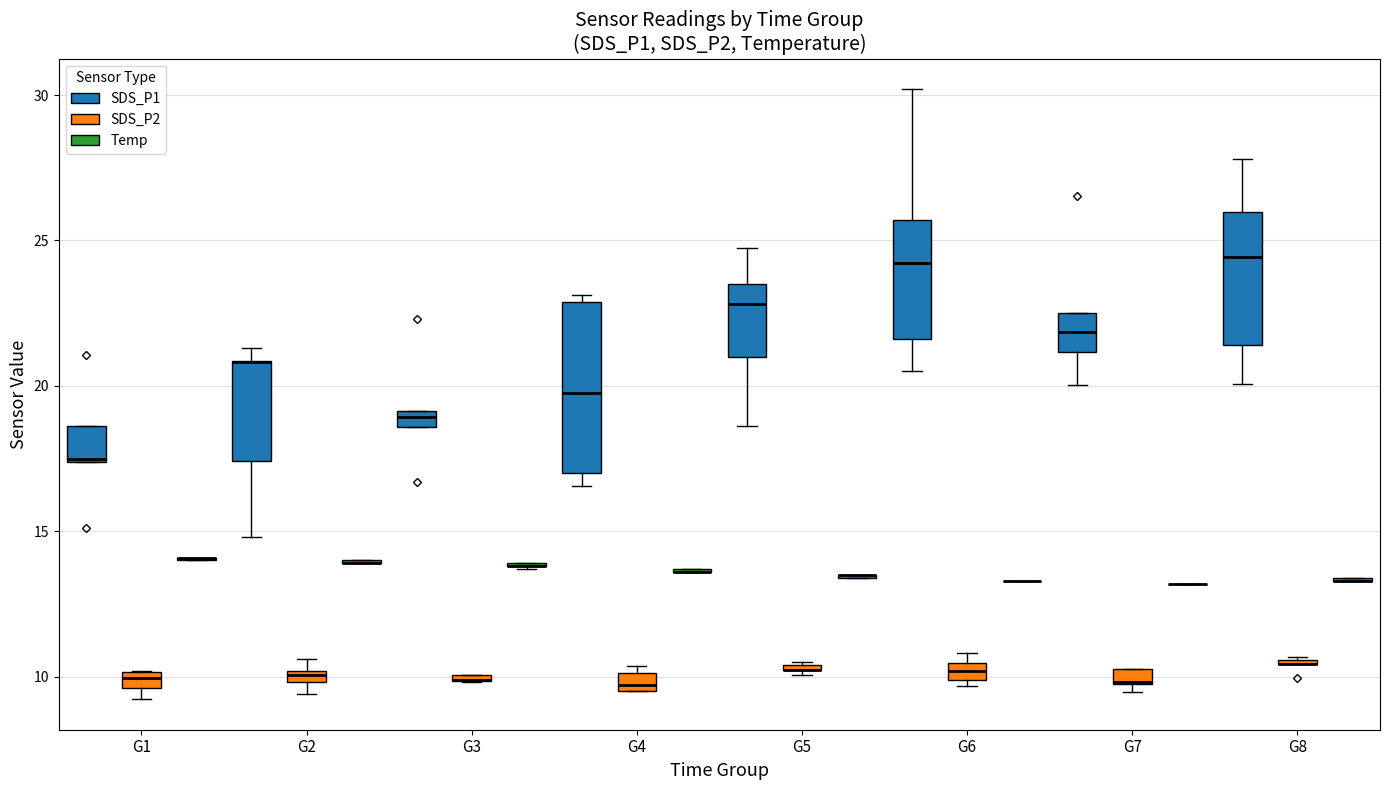

Reading left to right, what are all the values shown in this chart?

SDS_P1: 0=18.6	1=17.4	2=17.5	3=15.1	4=21.1	5=21.3	6=20.8	7=17.4	8=20.9	9=14.8	10=16.7	11=18.6	12=19.1	13=18.9	14=22.3	15=23.1	16=17.0	17=16.6	18=19.8	19=22.9	20=21.0	21=18.6	22=23.5	23=22.8	24=24.7	25=25.7	26=20.5	27=24.2	28=21.6	29=30.2	30=21.2	31=22.5	32=21.9	33=20.0	34=26.5	35=24.4	36=21.4	37=20.1	38=26.0	39=27.8
SDS_P2: 0=9.6	1=10.2	2=10.2	3=9.2	4=10.0	5=9.8	6=10.6	7=10.1	8=10.2	9=9.4	10=9.9	11=9.9	12=9.8	13=10.1	14=10.1	15=10.1	16=9.7	17=9.5	18=9.5	19=10.4	20=10.4	21=10.2	22=10.2	23=10.1	24=10.5	25=10.5	26=10.2	27=9.9	28=9.7	29=10.8	30=9.8	31=10.3	32=9.8	33=9.5	34=10.3	35=10.4	36=10.4	37=10.0	38=10.6	39=10.7
Temp: 0=14.1	1=14.1	2=14.0	3=14.0	4=14.1	5=14.0	6=14.0	7=13.9	8=13.9	9=13.9	10=13.9	11=13.9	12=13.8	13=13.8	14=13.7	15=13.7	16=13.7	17=13.6	18=13.6	19=13.6	20=13.5	21=13.5	22=13.5	23=13.4	24=13.4	25=13.3	26=13.3	27=13.3	28=13.3	29=13.3	30=13.2	31=13.2	32=13.2	33=13.2	34=13.2	35=13.3	36=13.3	37=13.3	38=13.4	39=13.4